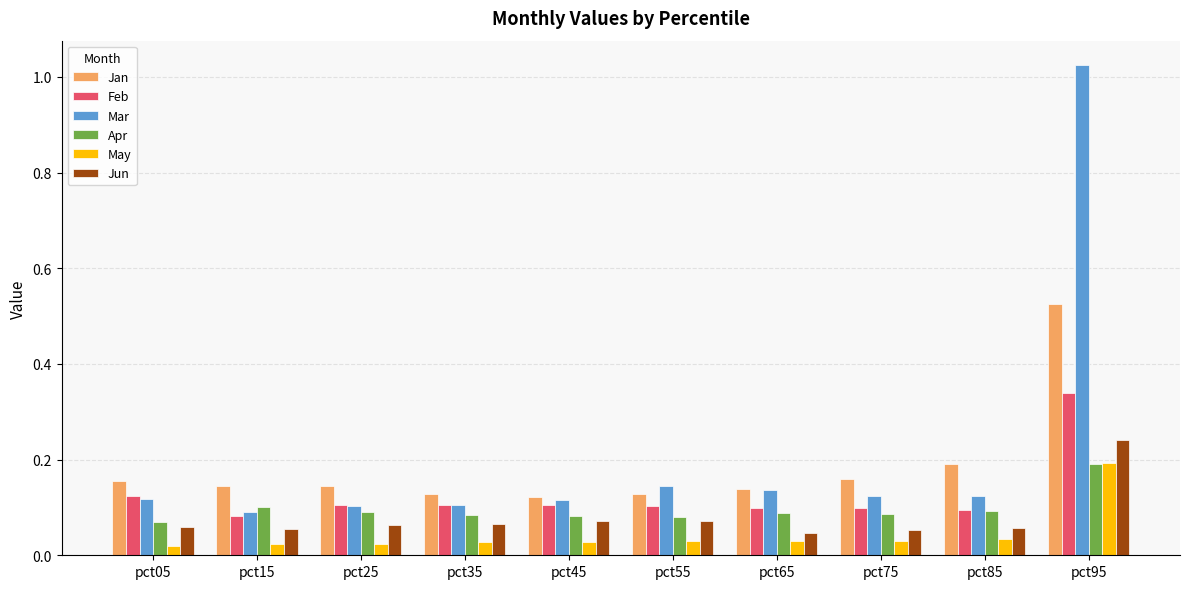

Which series has the largest range (max minus min)?

Mar